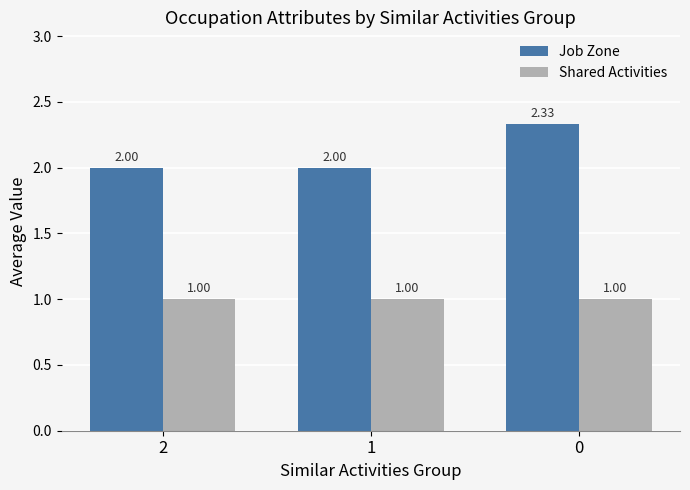

Rank the series by their maximum value, from lowest to highest.

Shared Activities, Job Zone